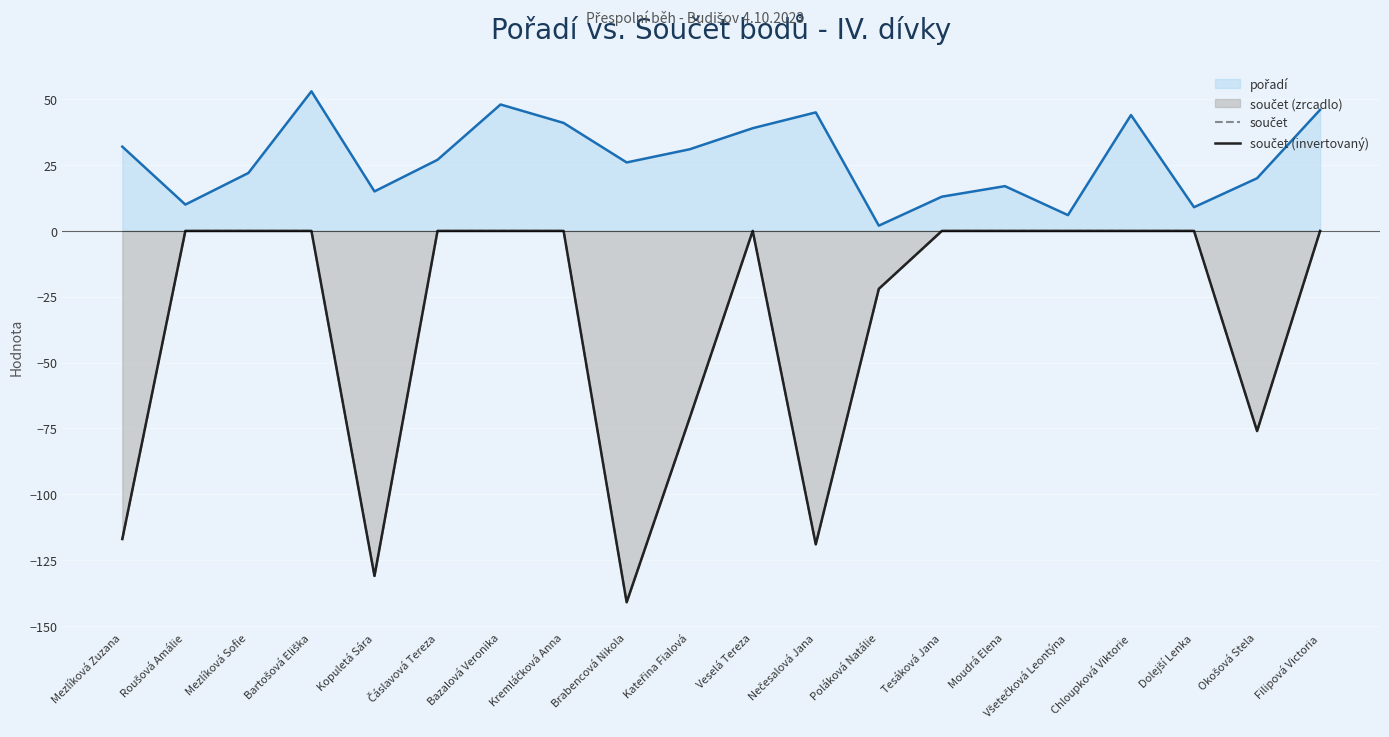

What is the lowest value of the součet series?

-141